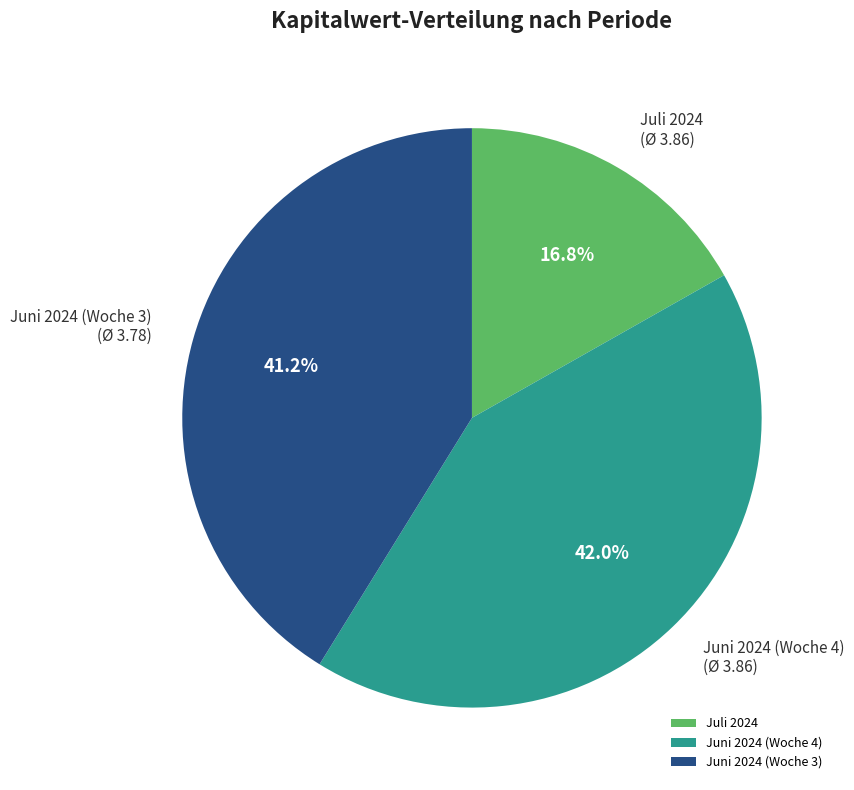

Rank the categories by value from highest to lowest.

Juni 2024 (Woche 4), Juni 2024 (Woche 3), Juli 2024